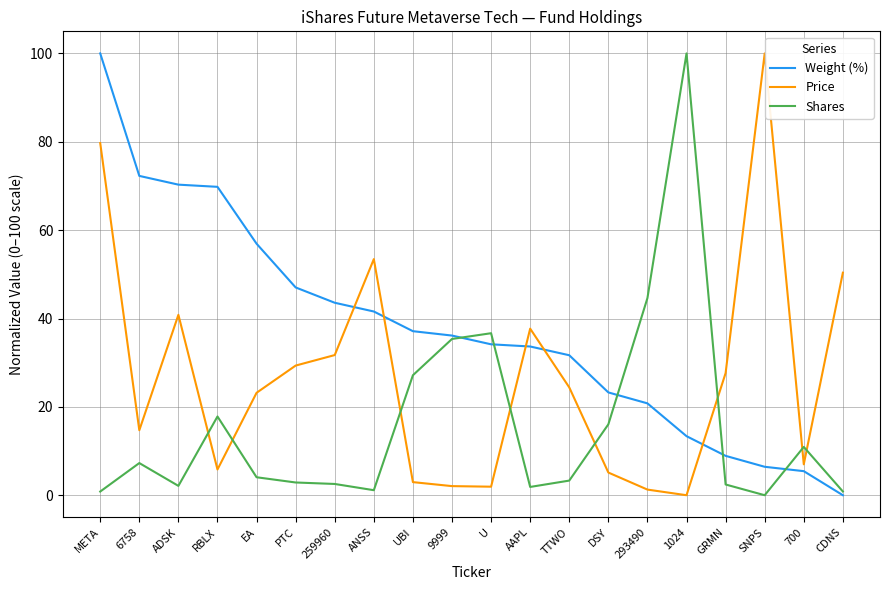

At how many categories does at least one series exceed 31?

17